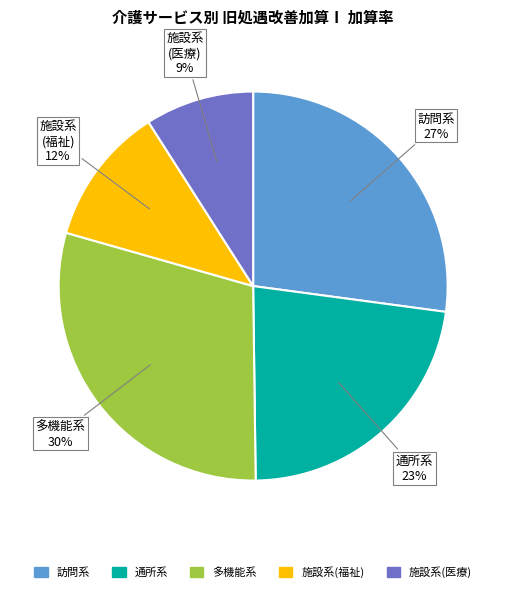

Which slice is the largest?

多機能系